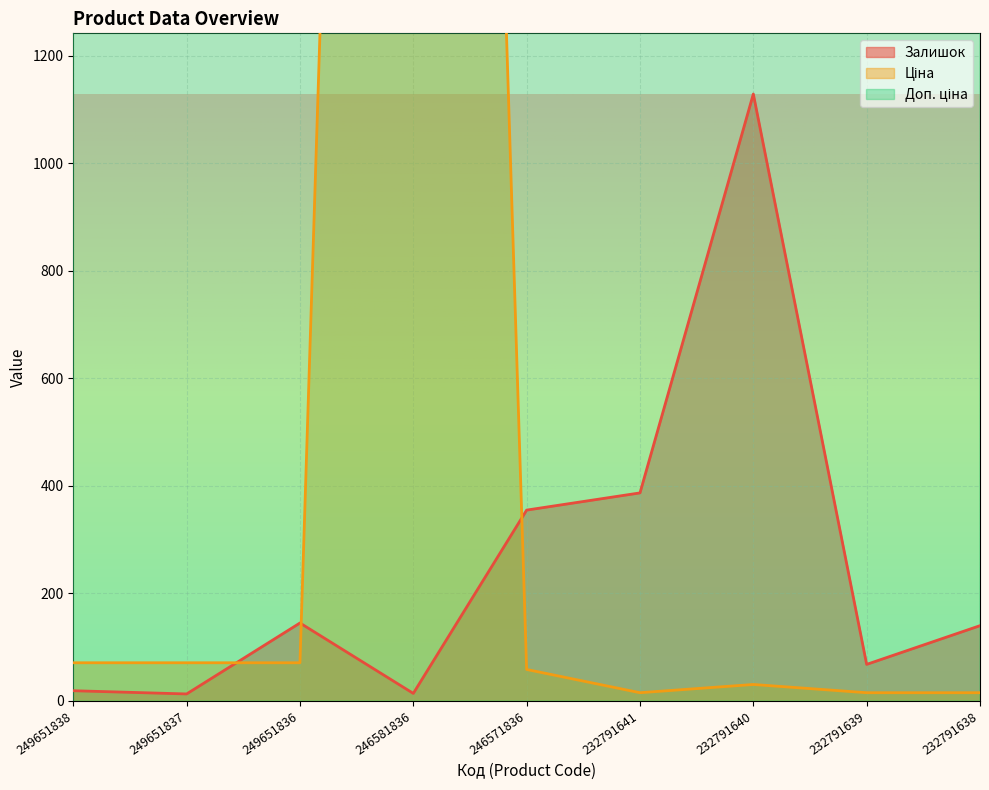

Which series has the widest spread of values?

Доп. ціна